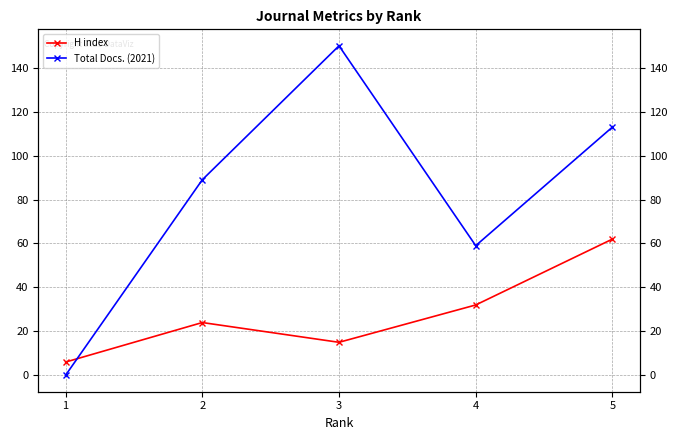

Where does the Total Docs. (2021) series first go above 89?

3